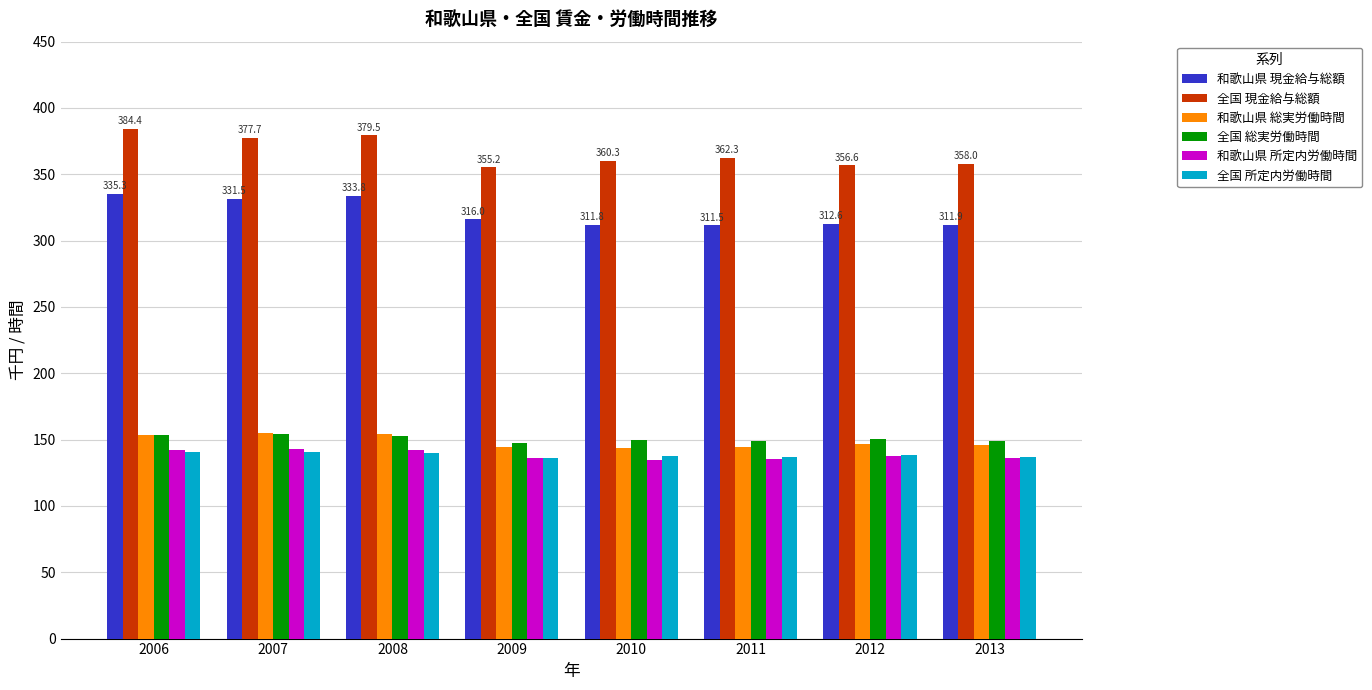

What is the value of the 全国 総実労働時間 bar at the 8th from the left?

149.3